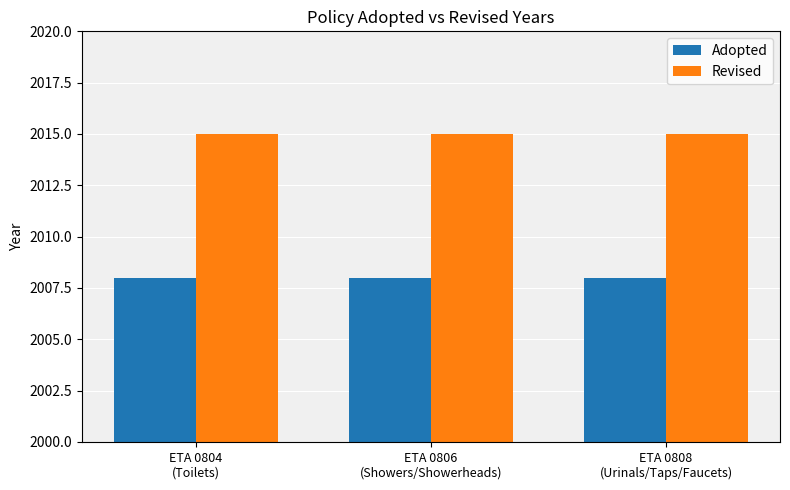

True or false: Revised has a value of 2015 at ETA 0808
(Urinals/Taps/Faucets).

True